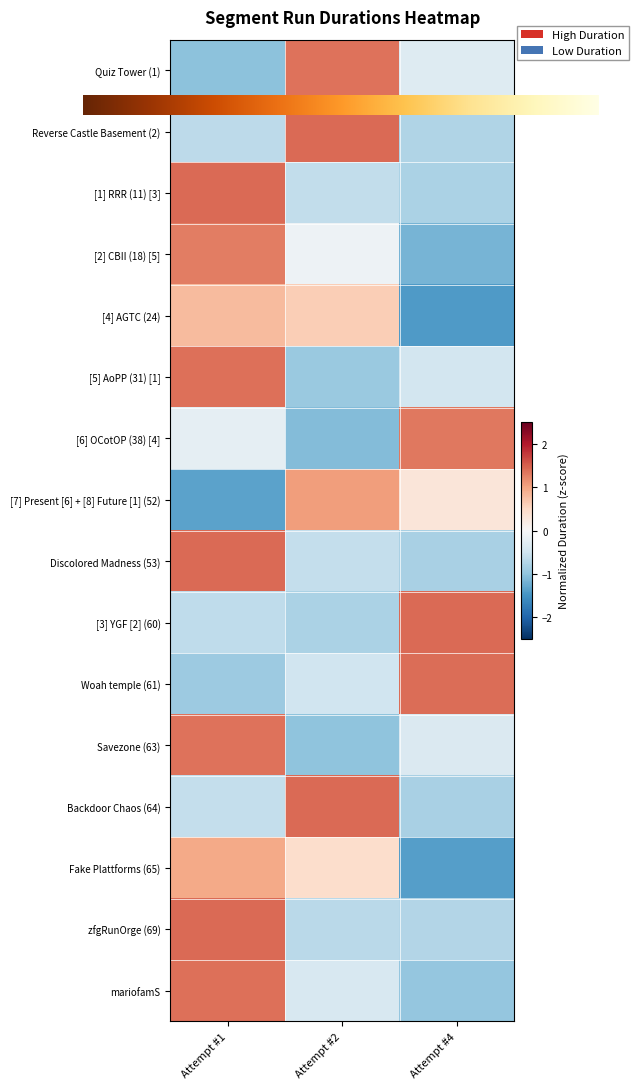

Reading right to left, extract all data points from this chart.

Quiz Tower (1): -0.3	1.4	-1.0
Reverse Castle Basement (2): -0.8	1.4	-0.7
[1] RRR (11) [3]: -0.8	-0.6	1.4
[2] CBII (18) [5]: -1.2	-0.1	1.3
[4] AGTC (24): -1.4	0.6	0.8
[5] AoPP (31) [1]: -0.5	-0.9	1.4
[6] OCotOP (38) [4]: 1.3	-1.1	-0.2
[7] Present [6] + [8] Future [1] (52): 0.3	1.0	-1.3
Discolored Madness (53): -0.8	-0.6	1.4
[3] YGF [2] (60): 1.4	-0.8	-0.6
Woah temple (61): 1.4	-0.5	-0.9
Savezone (63): -0.4	-1.0	1.4
Backdoor Chaos (64): -0.8	1.4	-0.6
Fake Plattforms (65): -1.4	0.4	0.9
zfgRunOrge (69): -0.7	-0.7	1.4
mariofamS: -1.0	-0.4	1.4